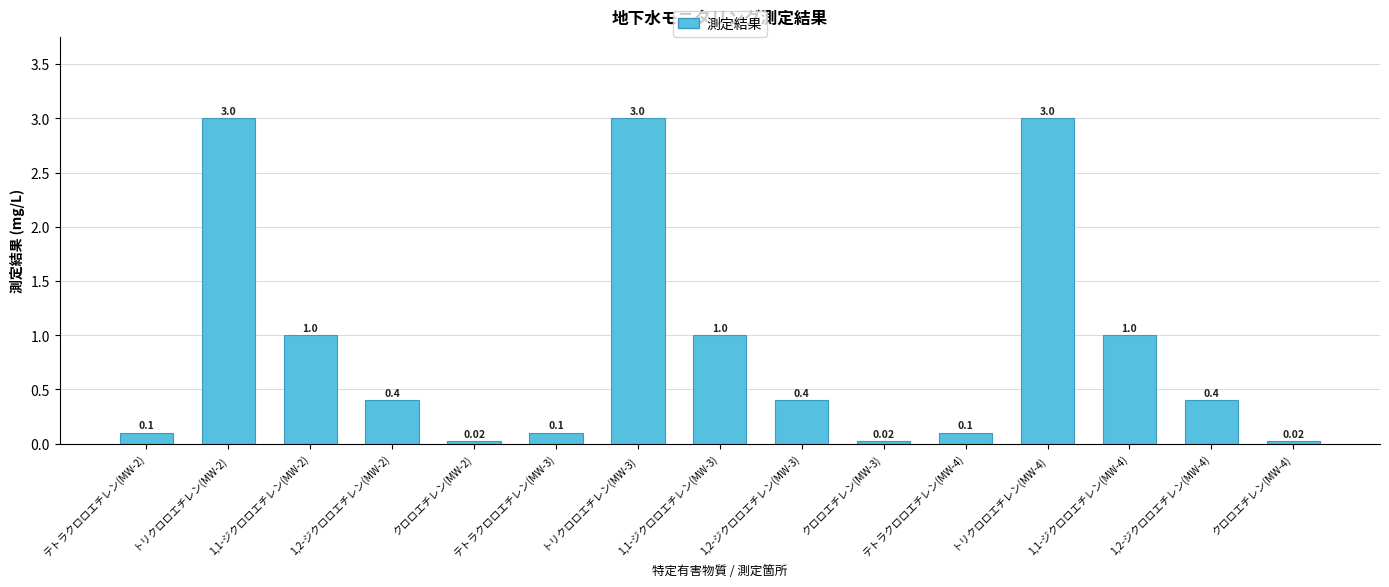

Which has a higher value, クロロエチレン(MW-2) or テトラクロロエチレン(MW-2)?

テトラクロロエチレン(MW-2)